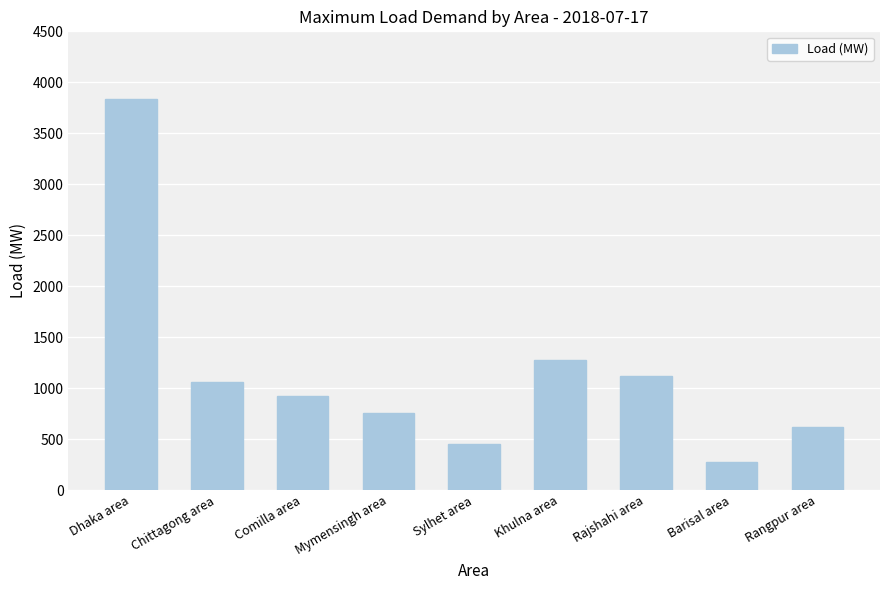

Which label corresponds to the largest value in the chart?

Dhaka area